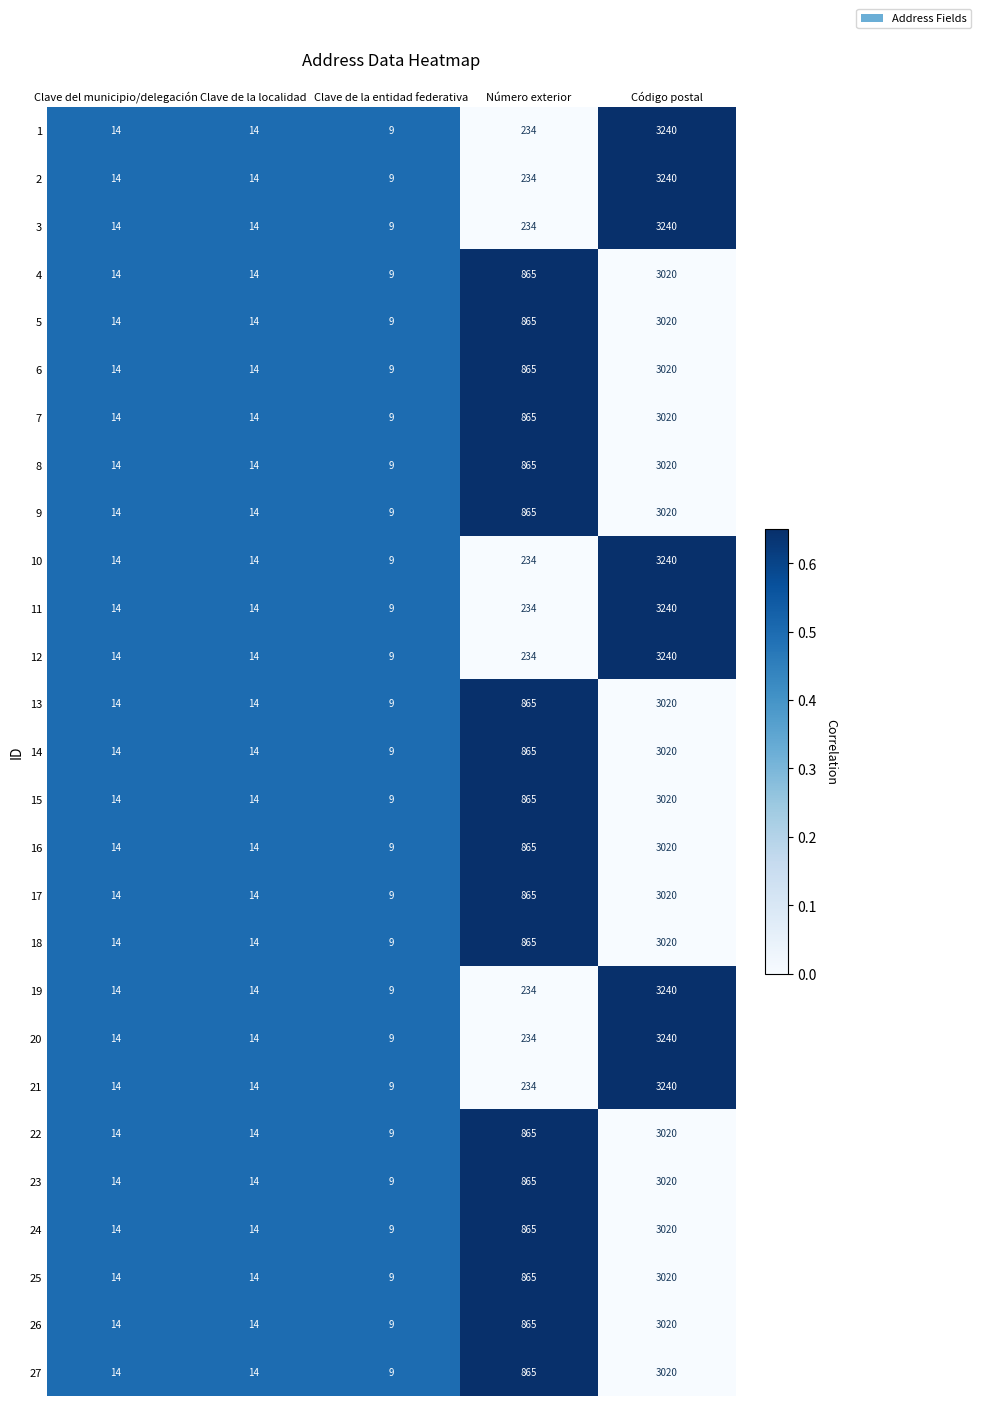

Is the value of 13 at Clave de la entidad federativa greater than the value of 12 at Código postal?

No